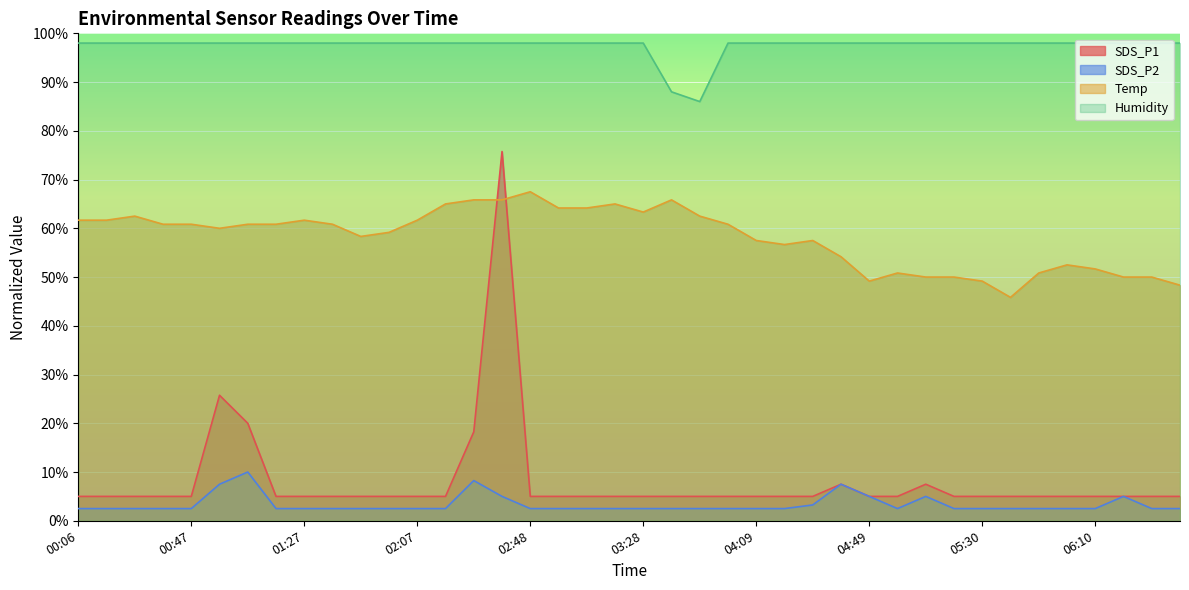

What is the sum of the SDS_P1 values at 06:20 and 02:48?

10.0